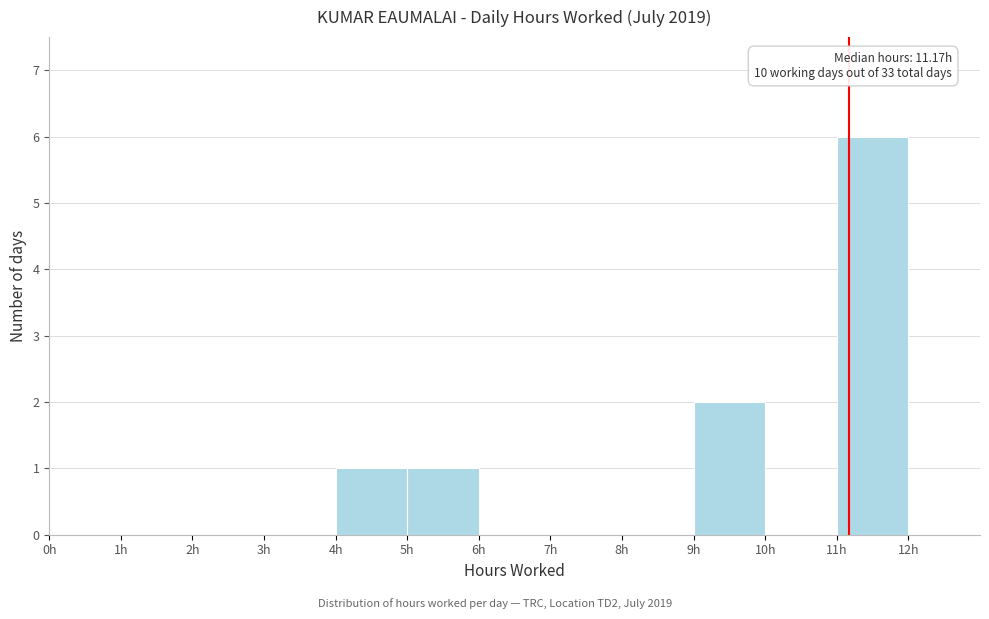

Which range on the x-axis has the tallest bar?

11 to 12